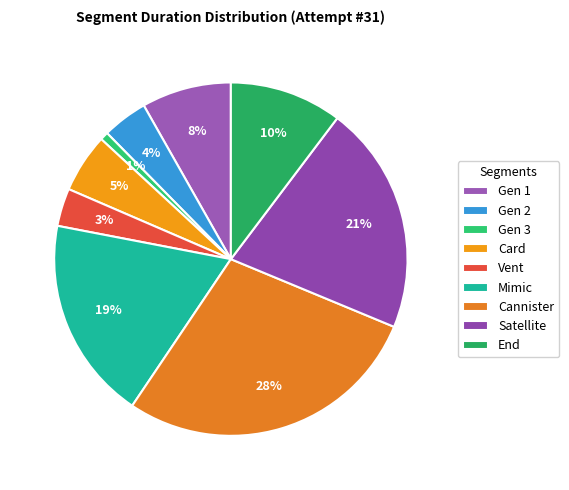

True or false: End accounts for 1% of the total.

False